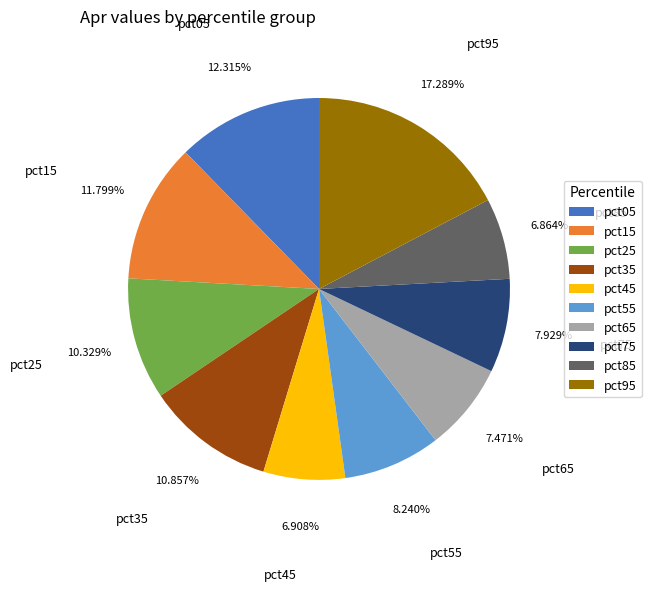

What is the largest slice in the pie chart?

pct95